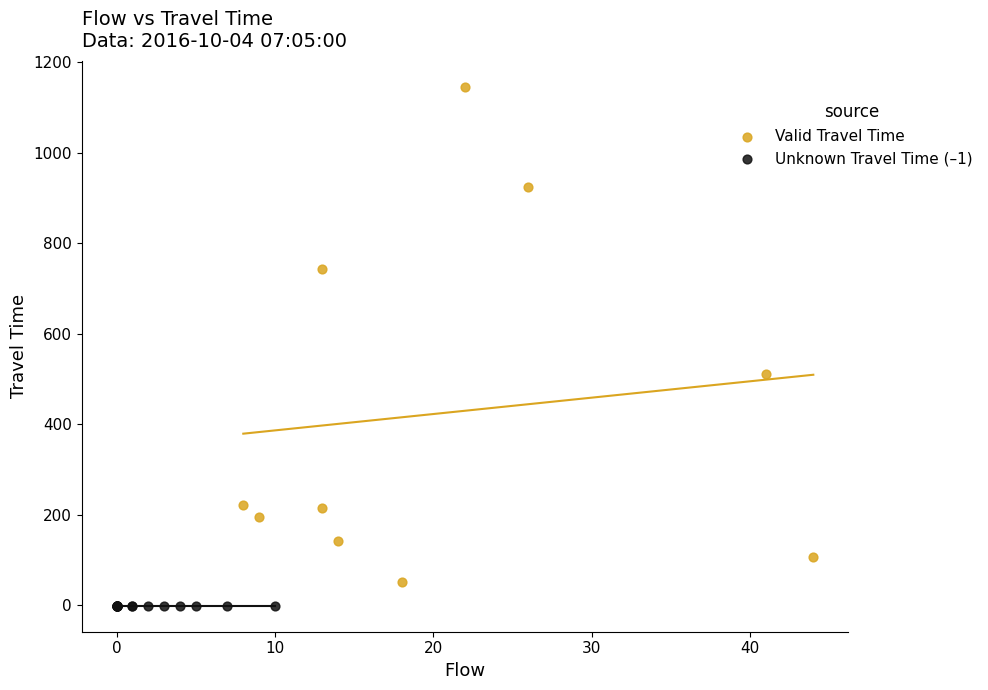

Which series reaches the maximum Y coordinate?

Valid Travel Time